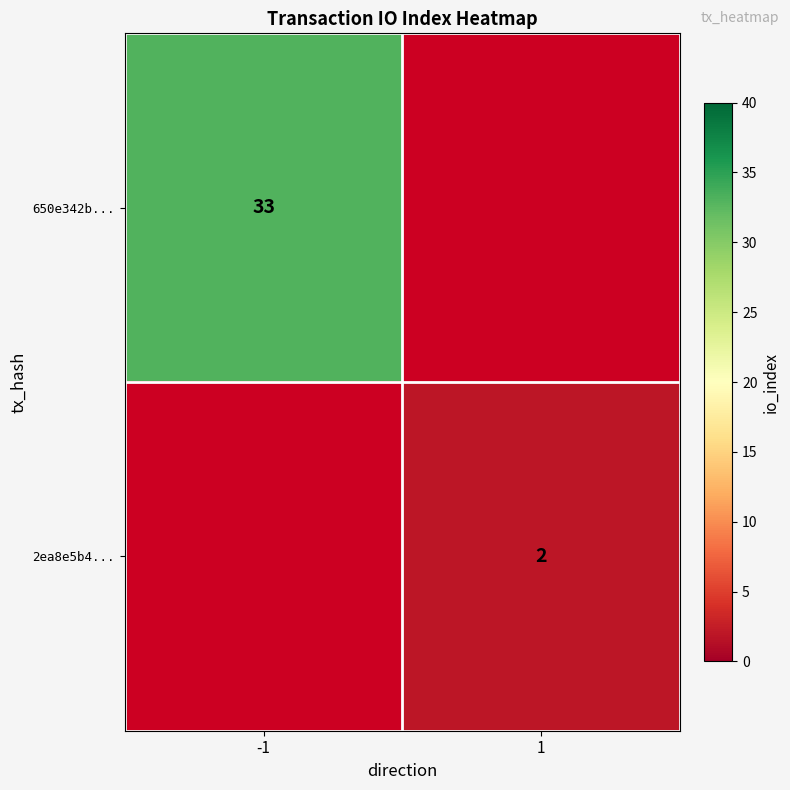

Is the value of 650e342b... at -1 greater than the value of 2ea8e5b4... at 1?

Yes